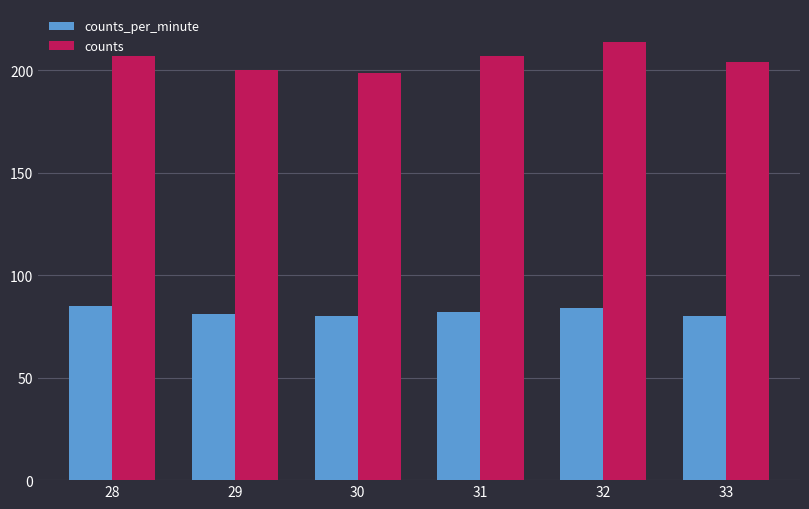

What is the highest value of the counts_per_minute series?

85